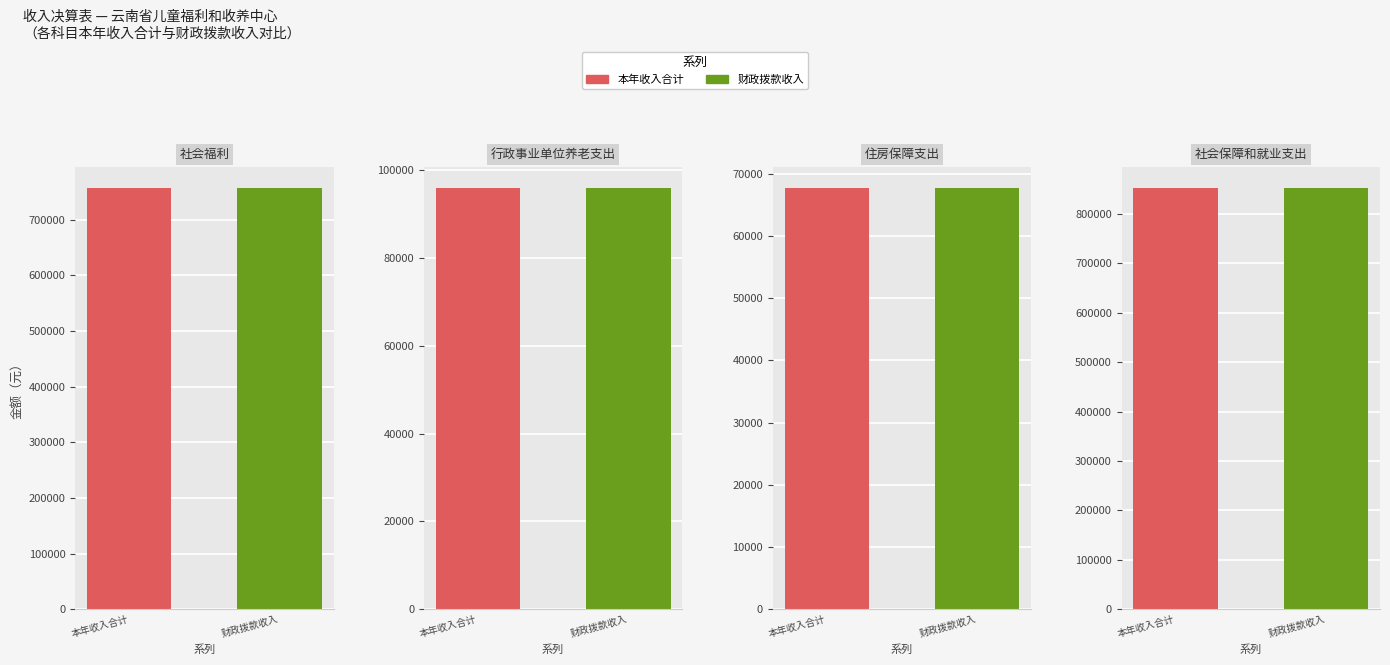

What is the difference between the second highest and second lowest values in the 财政拨款收入 series?

661420.0